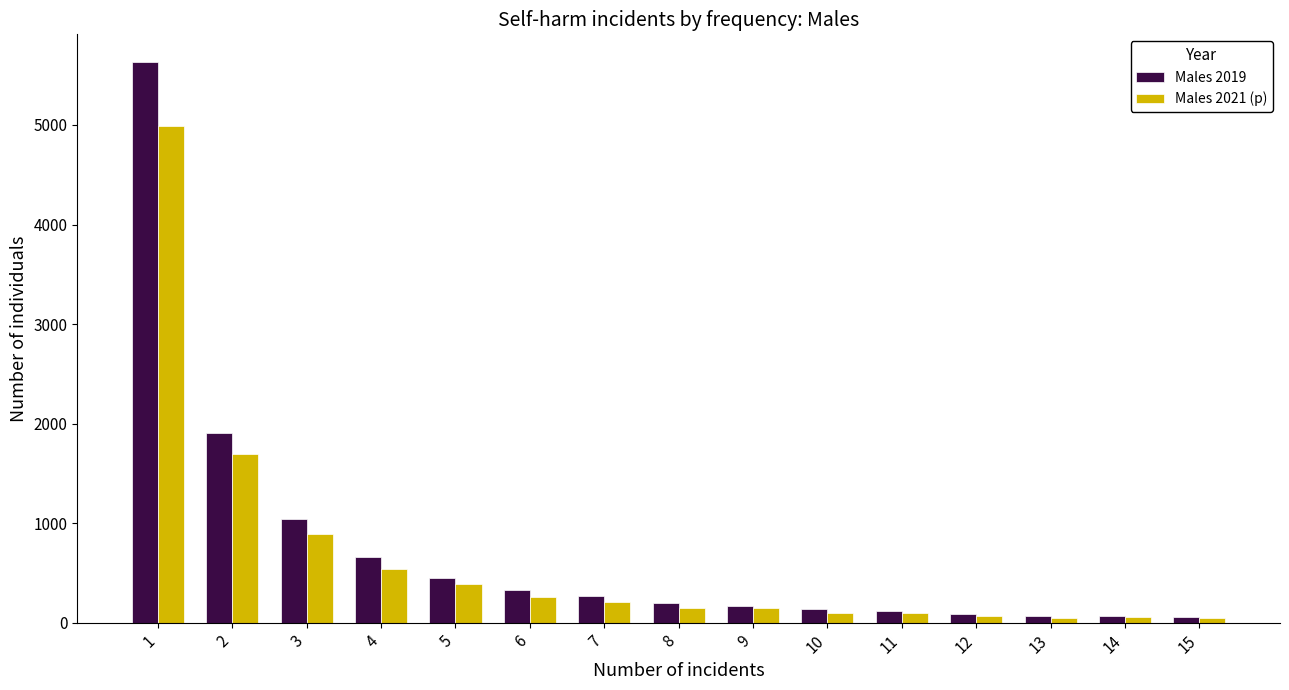

List the series in order of their peak value, lowest first.

Males 2021 (p), Males 2019